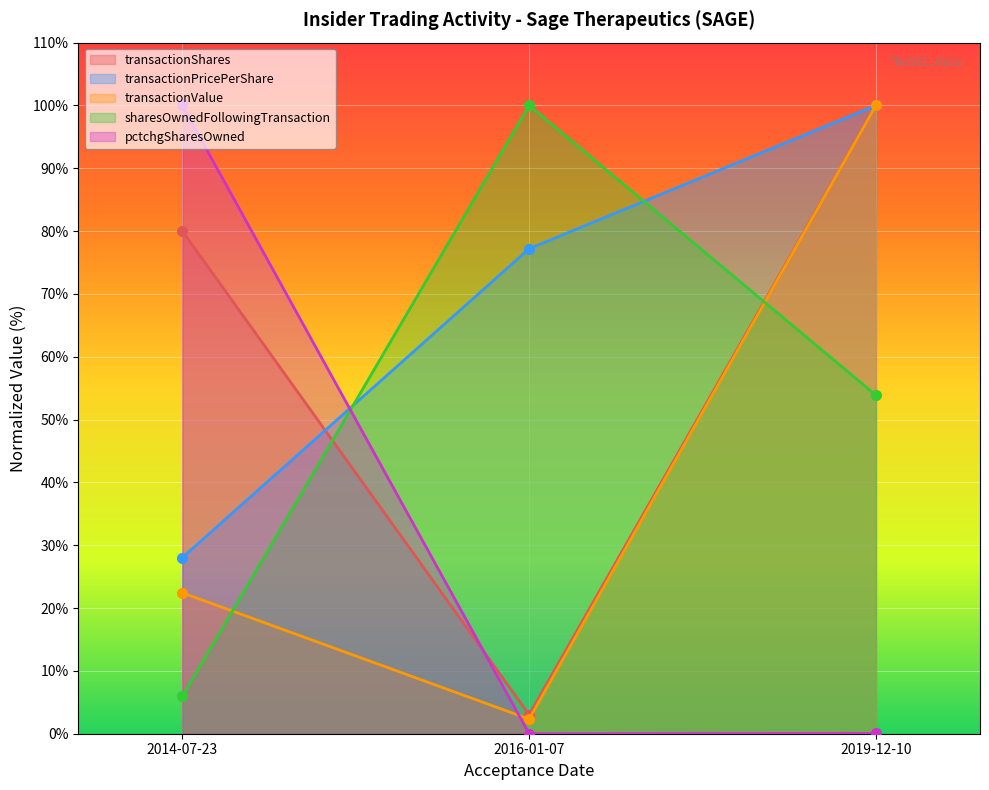

How many data points in transactionValue are above 22?

2